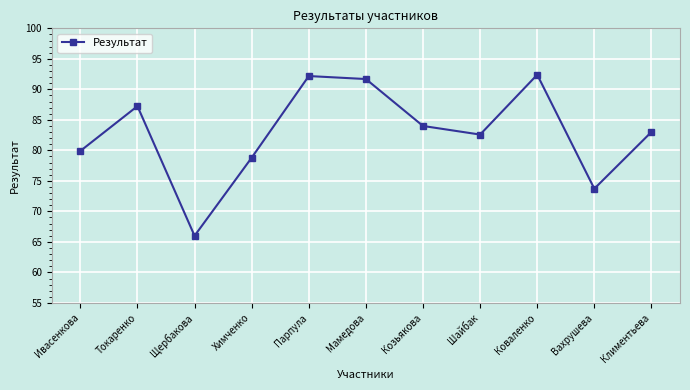

Does the chart display data point markers on the line(s)?

Yes